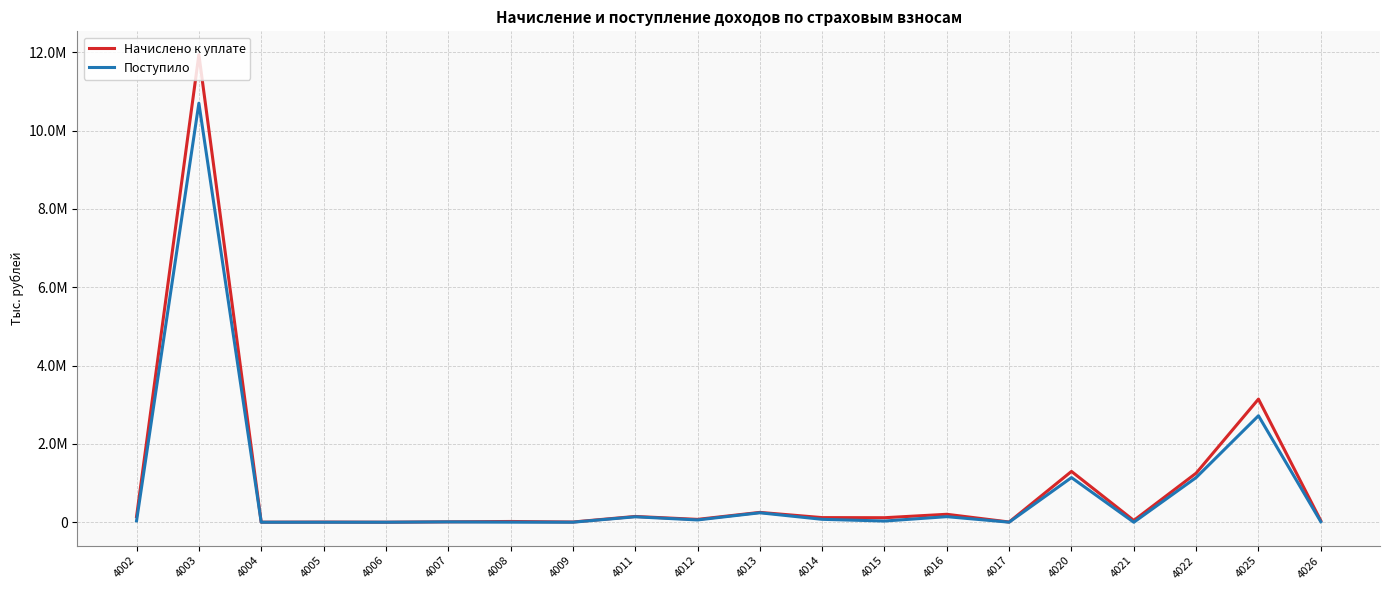

The value of Поступило at 4008 is 528. True or false?

False